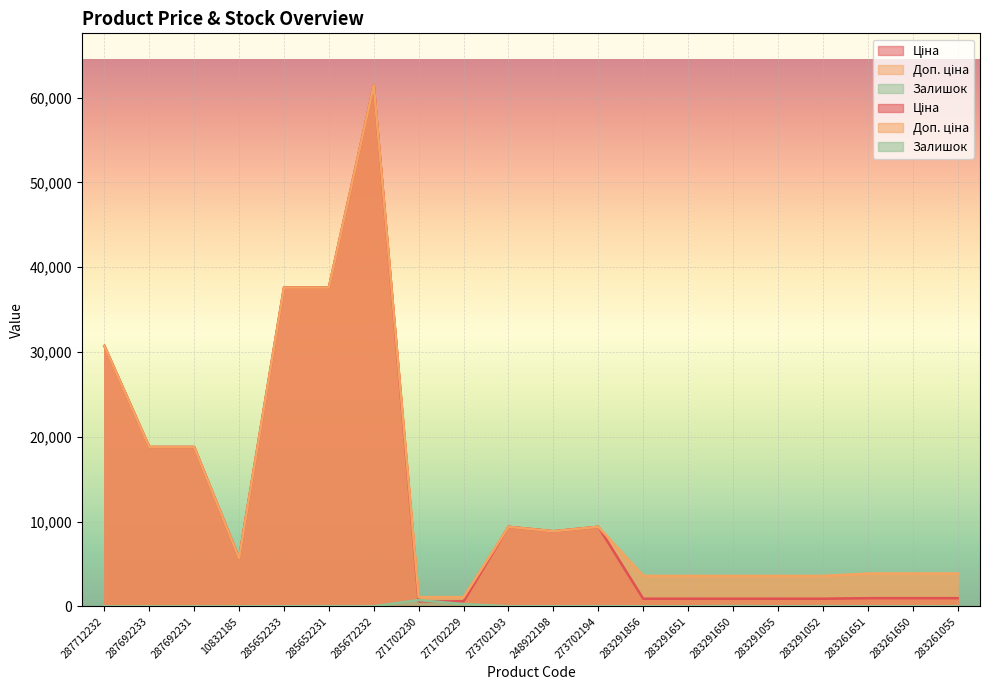

At how many categories does at least one series exceed 3933?

10